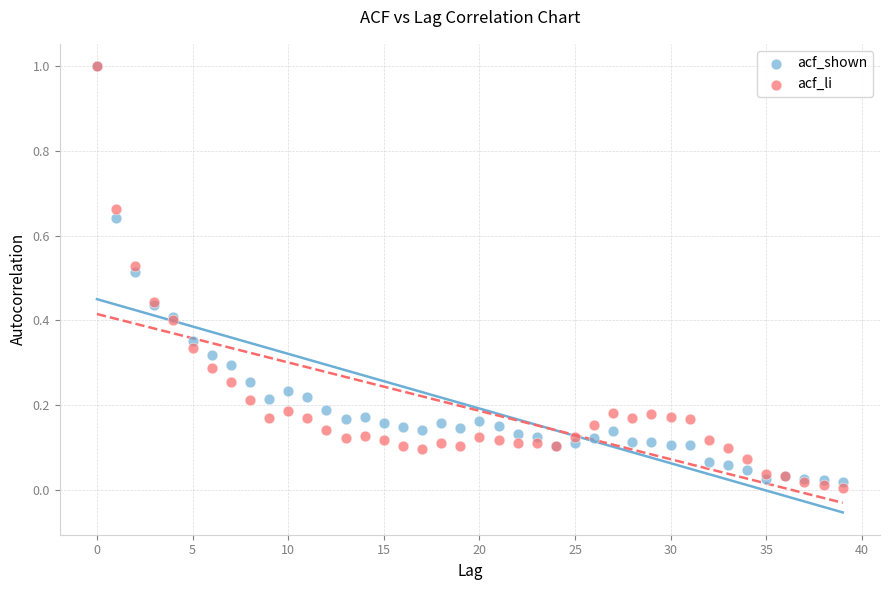

What are all the series names shown in the legend?

acf_shown, acf_li